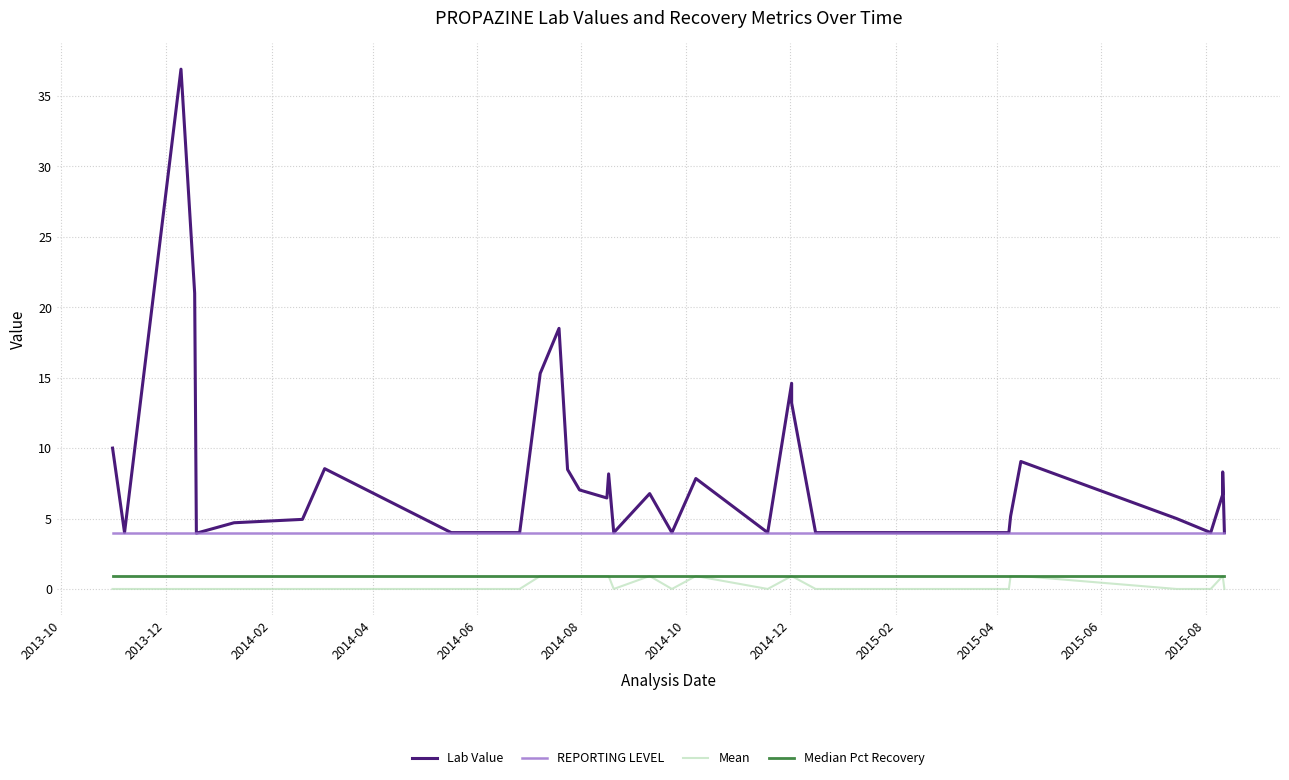

True or false: Mean and Lab Value cross at least once.

False